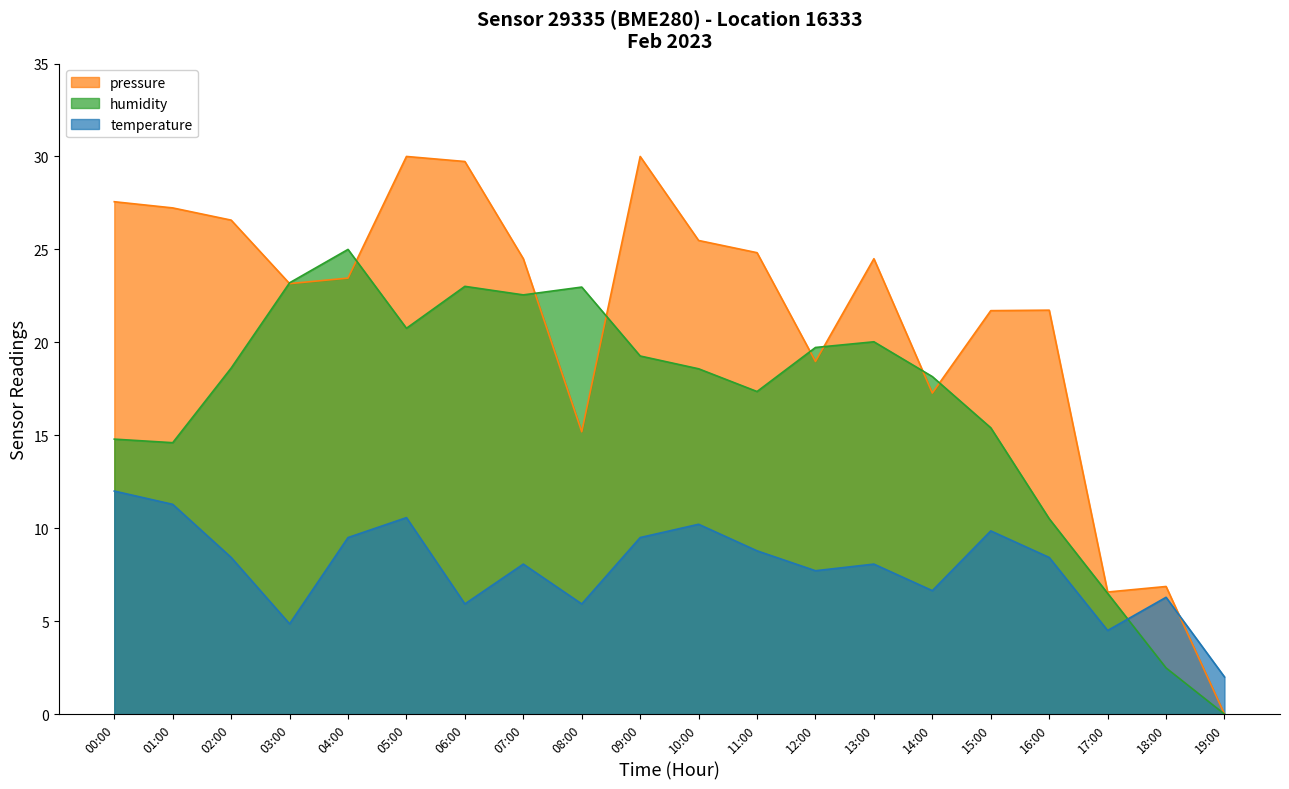

At how many categories does at least one series exceed 21?

15